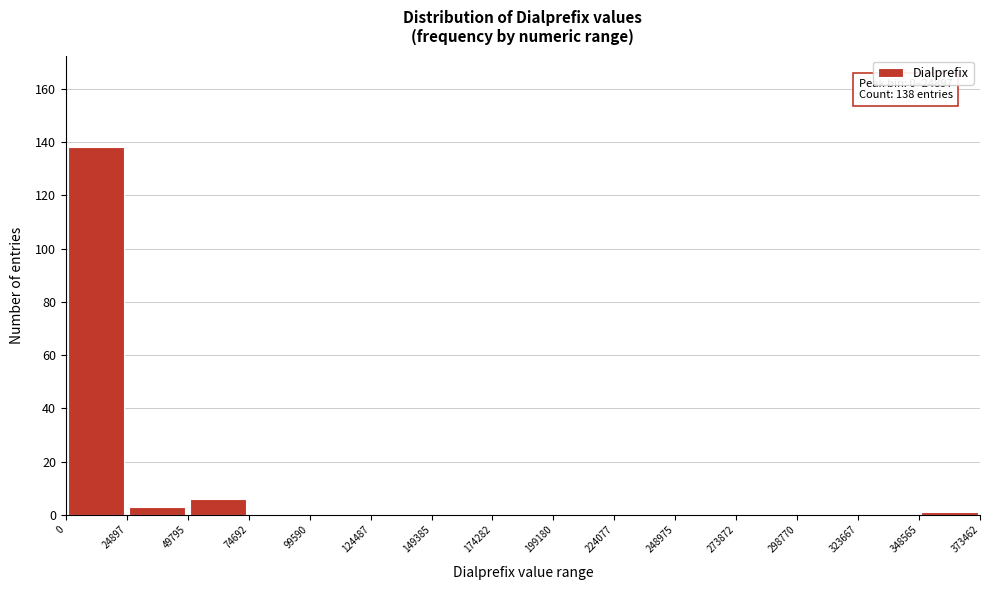

Over which range of the x-axis is the bar tallest?

0 to 24897